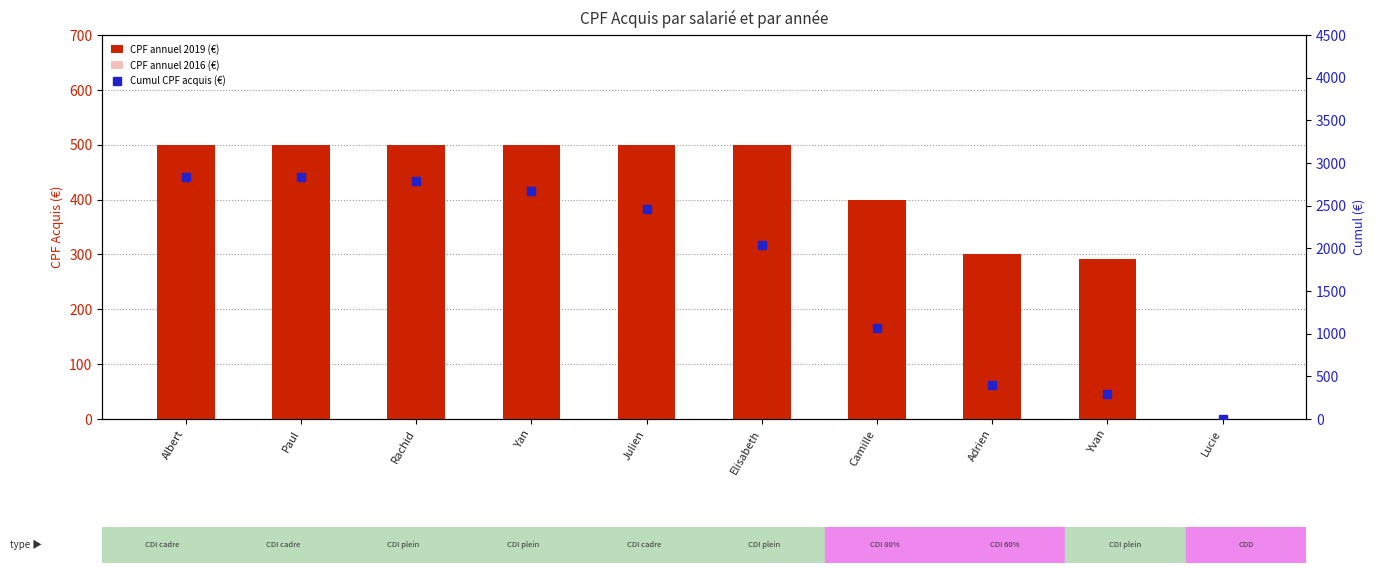

At Rachid, list the series in order from largest to smallest.

Cumul CPF acquis (€), CPF annuel 2019 (€), CPF annuel 2016 (€)